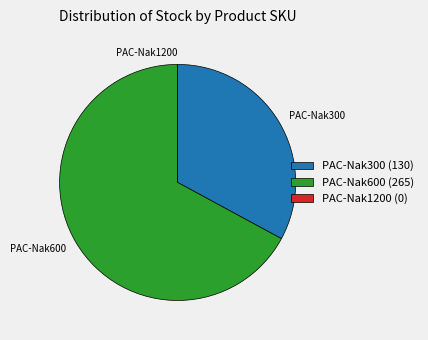

Does any single category account for the majority?

Yes